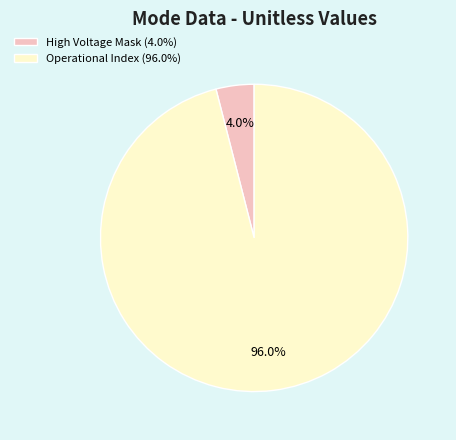

Which slice is the largest?

Operational Index (96.0%)